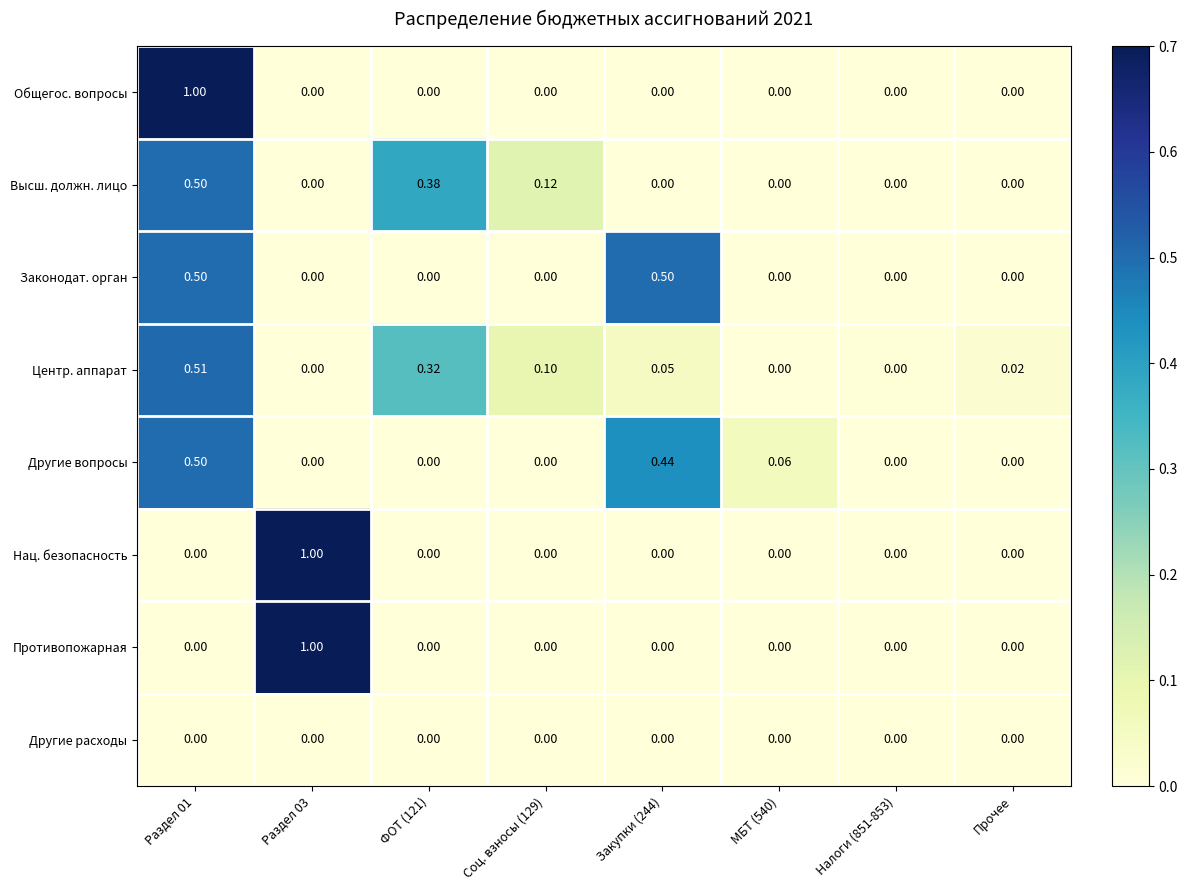

Which series changed the most between Налоги (851-853) and Прочее?

Центр. аппарат